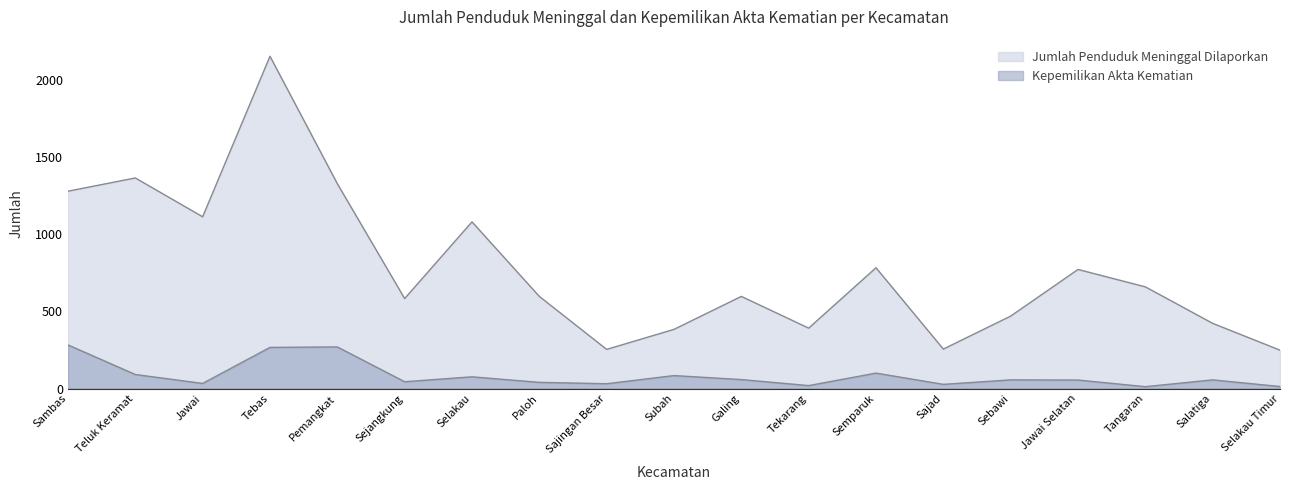

What position from the right is Jawai Selatan?

4